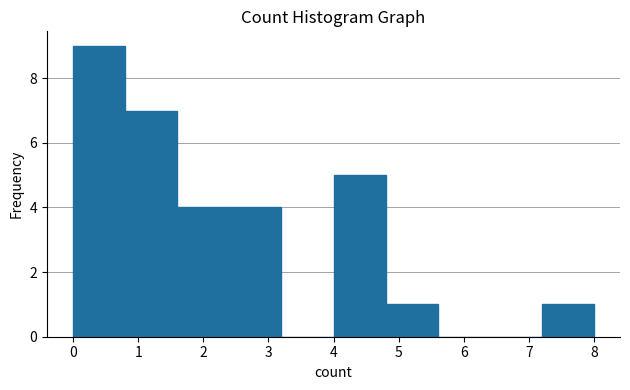

Reading left to right, list every bar in this chart as the range it spans on the x-axis followed by its height. The values are not printed on the chart, so give them approximately, as read against the axis.

0.0 to 0.8: 9
0.8 to 1.6: 7
1.6 to 2.4: 4
2.4 to 3.2: 4
3.2 to 4.0: 0
4.0 to 4.8: 5
4.8 to 5.6: 1
5.6 to 6.4: 0
6.4 to 7.2: 0
7.2 to 8.0: 1